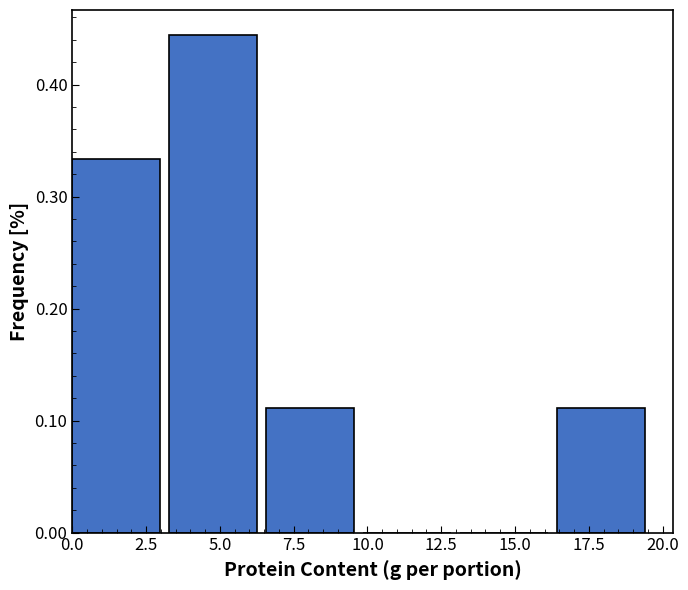

Reading left to right, transcribe this chart: for each bar, give the range it covers on the x-axis and its height. Neither the bar edges nor the heights are printed on the chart, so give them approximately, as read against the axes.

0.0 to 3.5: 0.33
3.5 to 6.5: 0.44
6.5 to 10.0: 0.11
10.0 to 13.0: 0
13.0 to 16.5: 0
16.5 to 19.5: 0.11